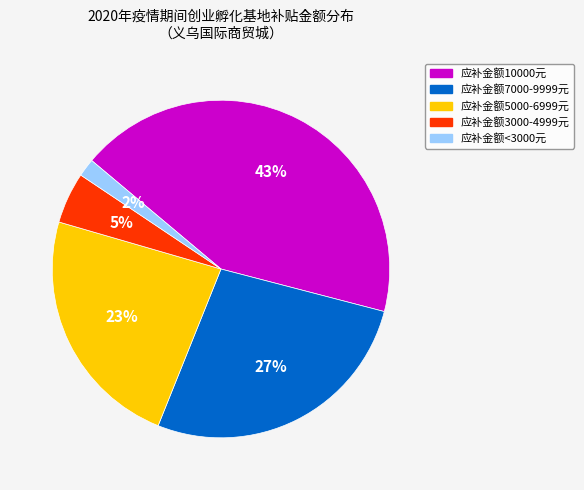

To the nearest percent, what is the average slice percentage?

20%